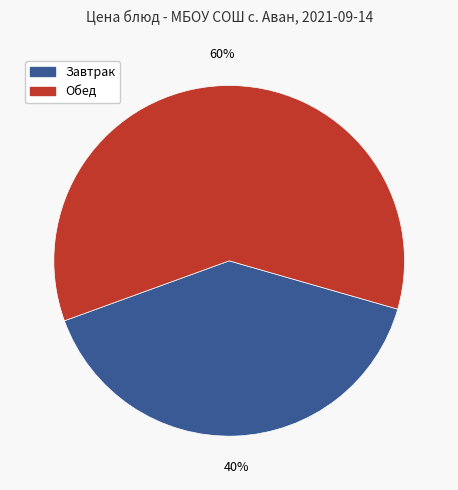

Is there any slice that represents more than half of the pie?

Yes